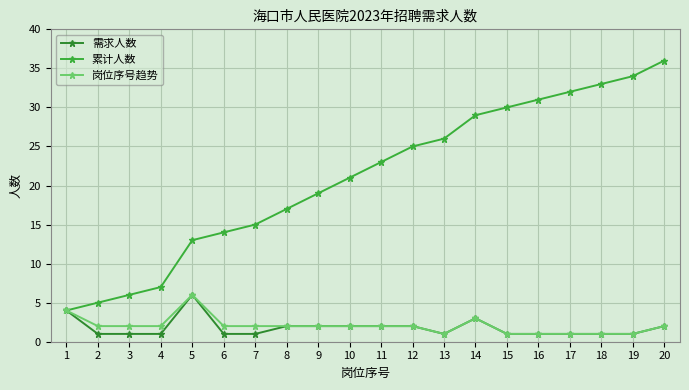

What is the difference between the 累计人数 values at 14 and 20?

7